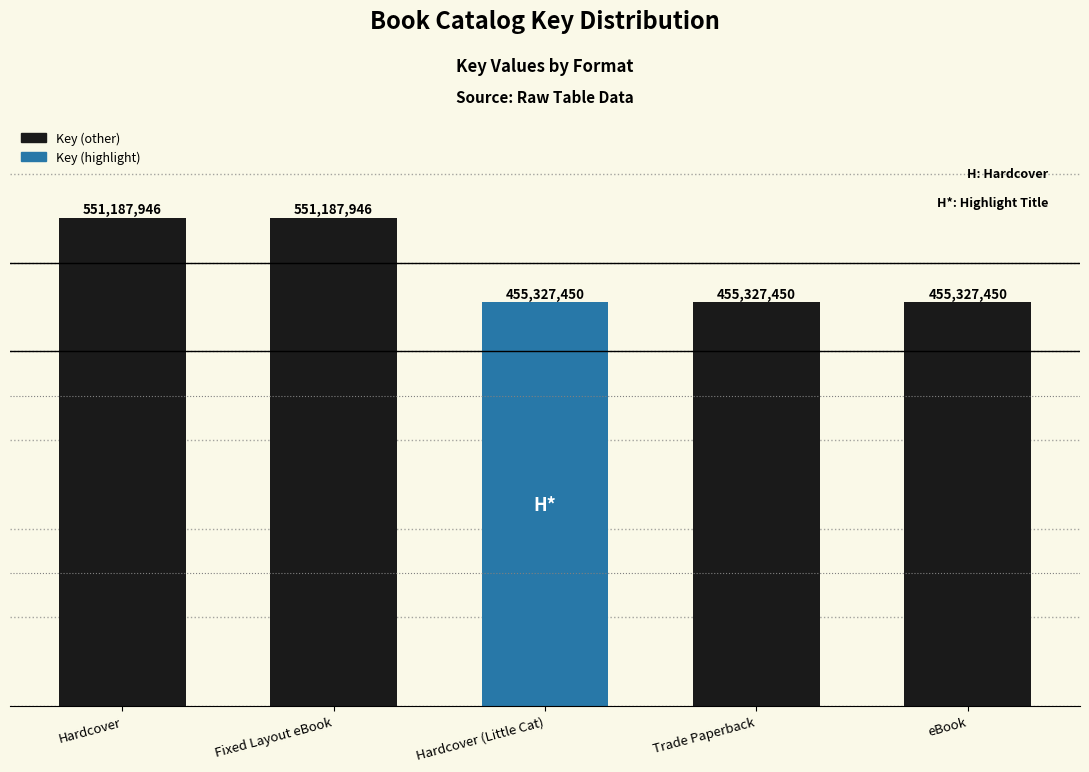

Reading left to right, transcribe all the data shown in this chart.

551187946	551187946	455327450	455327450	455327450